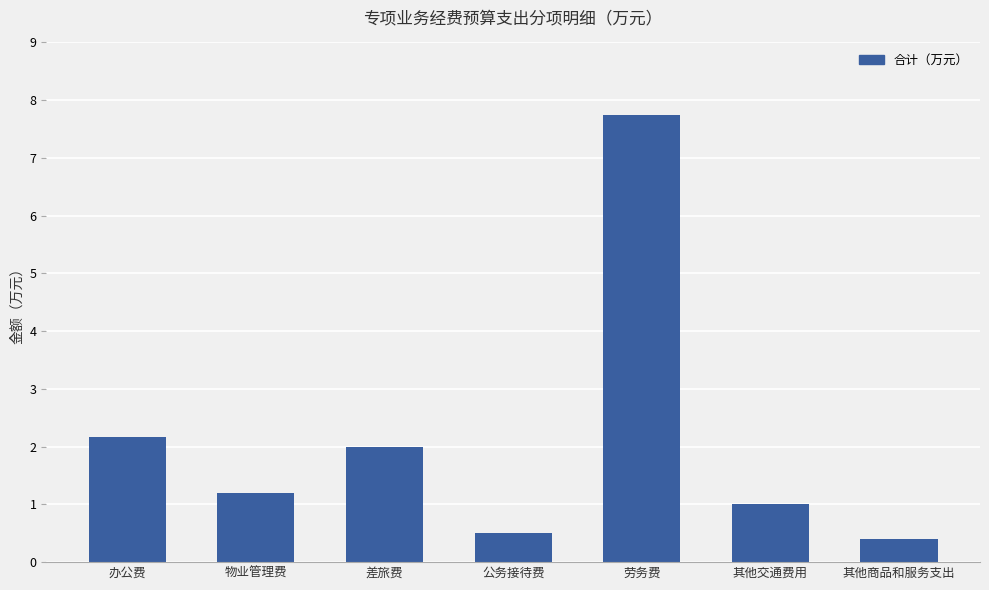

Reading right to left, list all the values displayed in this chart.

0.4	1.0	7.7	0.5	2.0	1.2	2.2